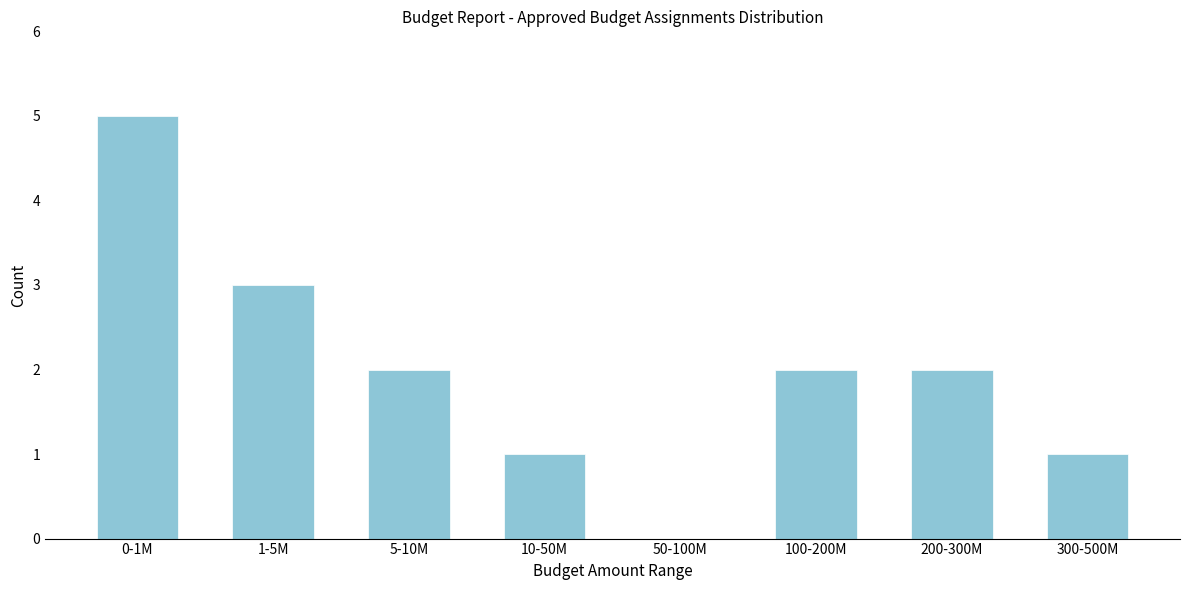

Reading left to right, what are all the values shown in this chart?

0-1M=5	1-5M=3	5-10M=2	10-50M=1	50-100M=0	100-200M=2	200-300M=2	300-500M=1